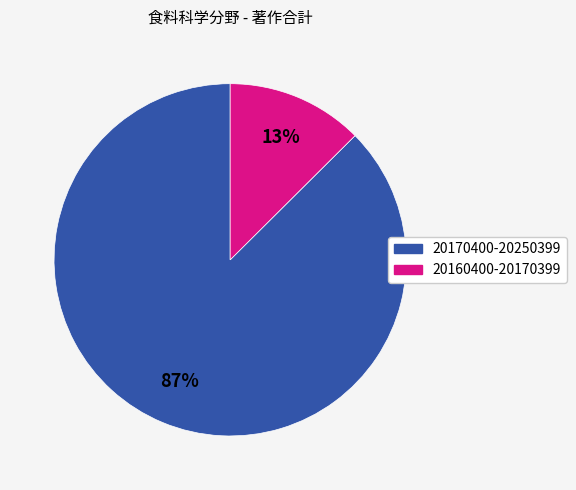

Which slice is the largest?

20170400-20250399